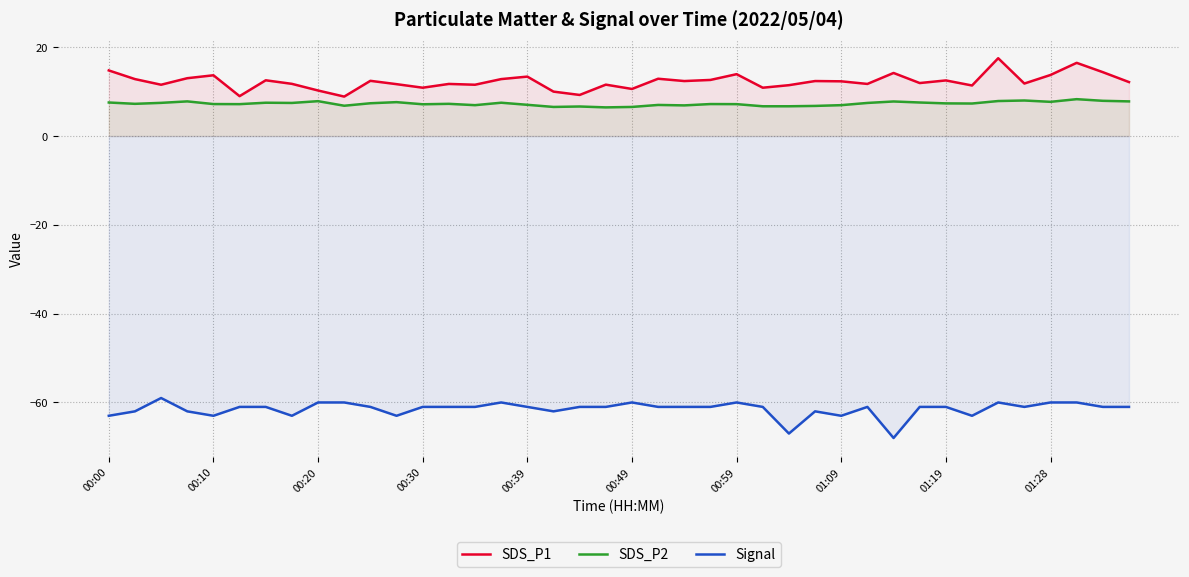

What is the difference between the second highest and minimum values in the Signal series?

8.0